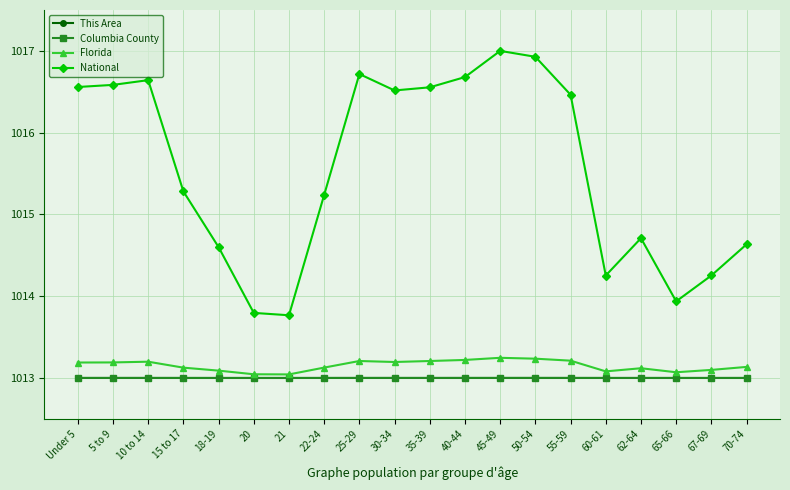

True or false: National and Florida cross at least once.

False